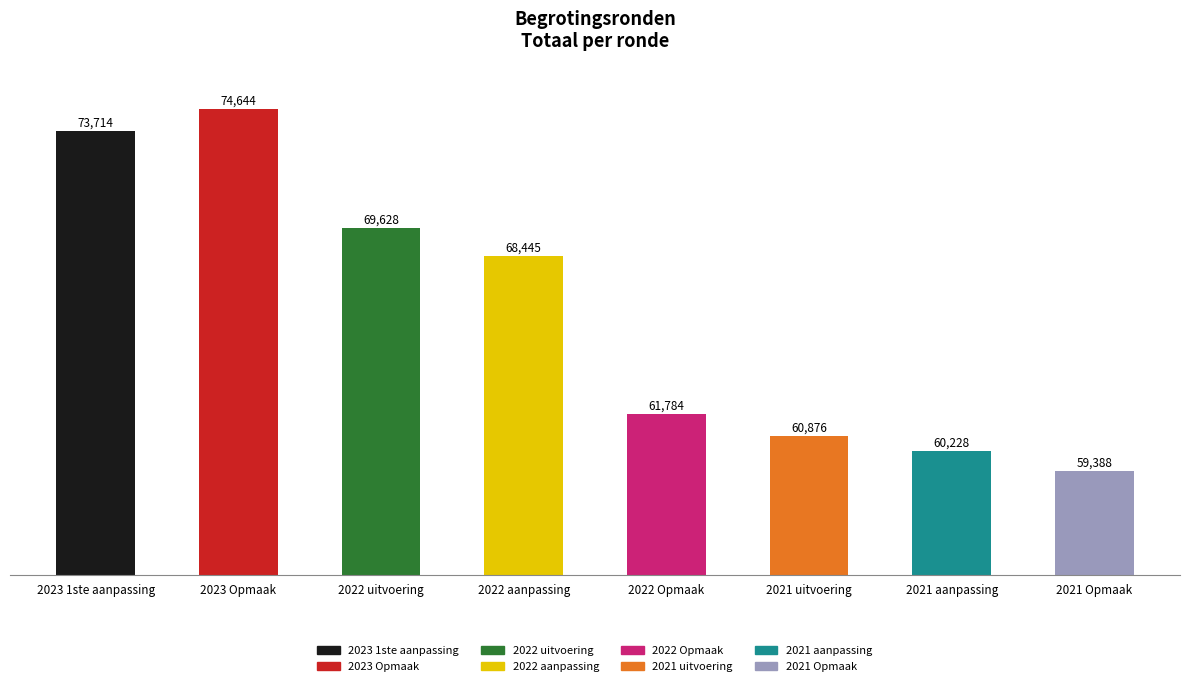

List the labels in order of value, largest first.

2023 Opmaak, 2023 1ste aanpassing, 2022 uitvoering, 2022 aanpassing, 2022 Opmaak, 2021 uitvoering, 2021 aanpassing, 2021 Opmaak